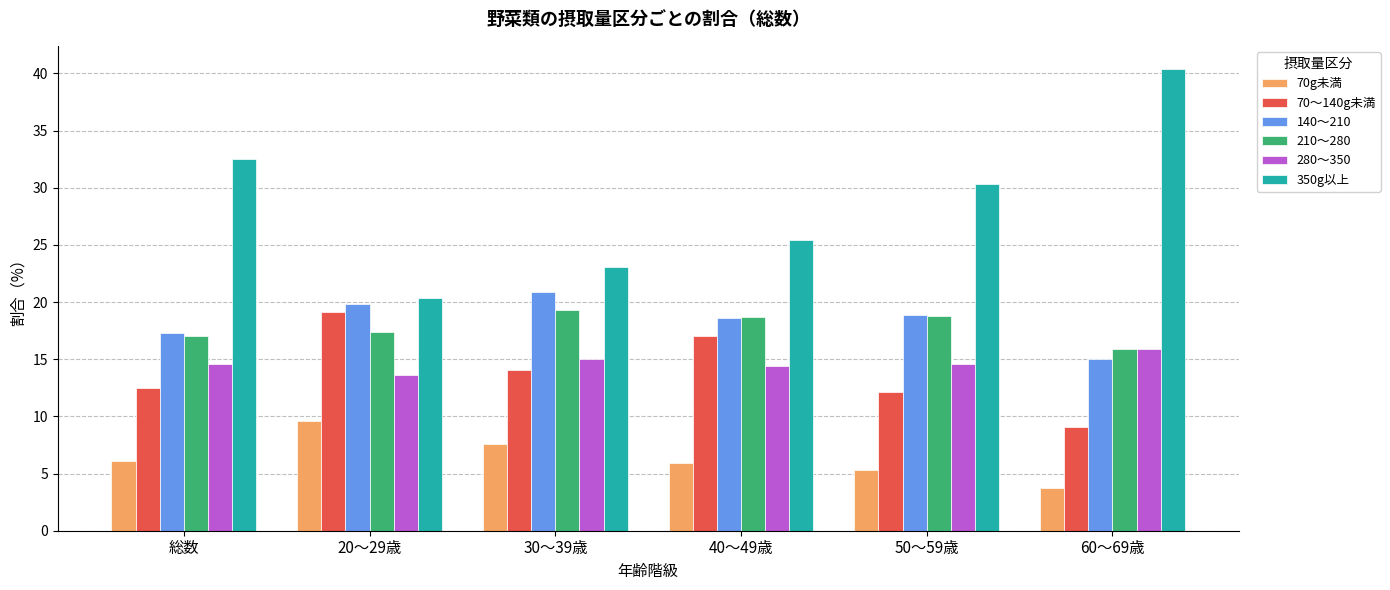

At which category does the chart reach its peak across all series?

60～69歳